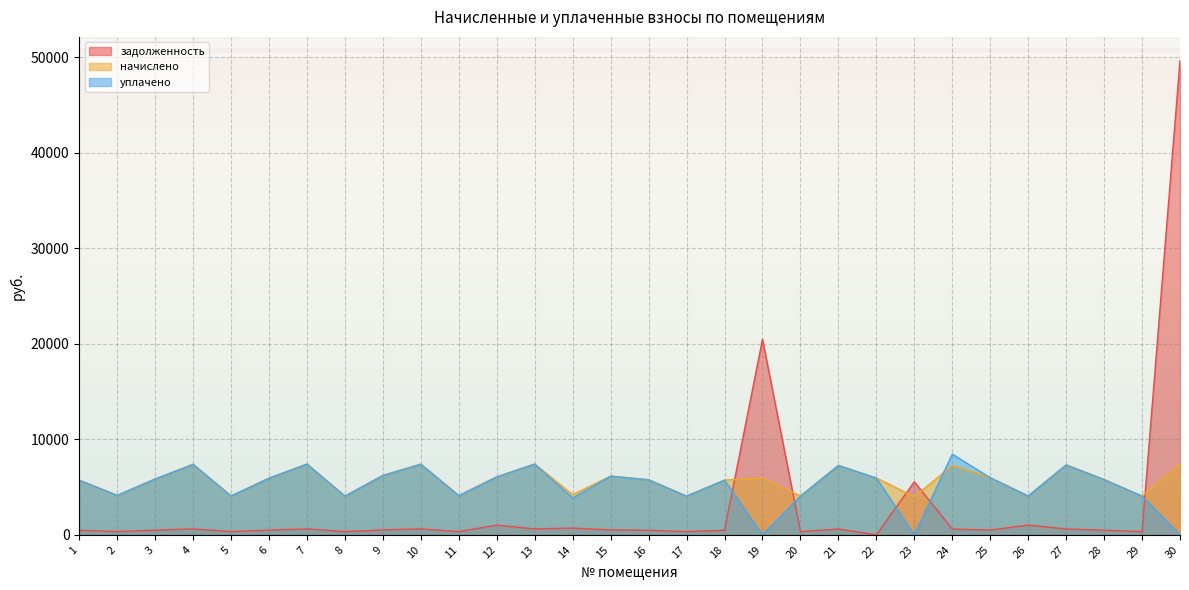

True or false: уплачено has more than 0 points higher than both neighbors.

True